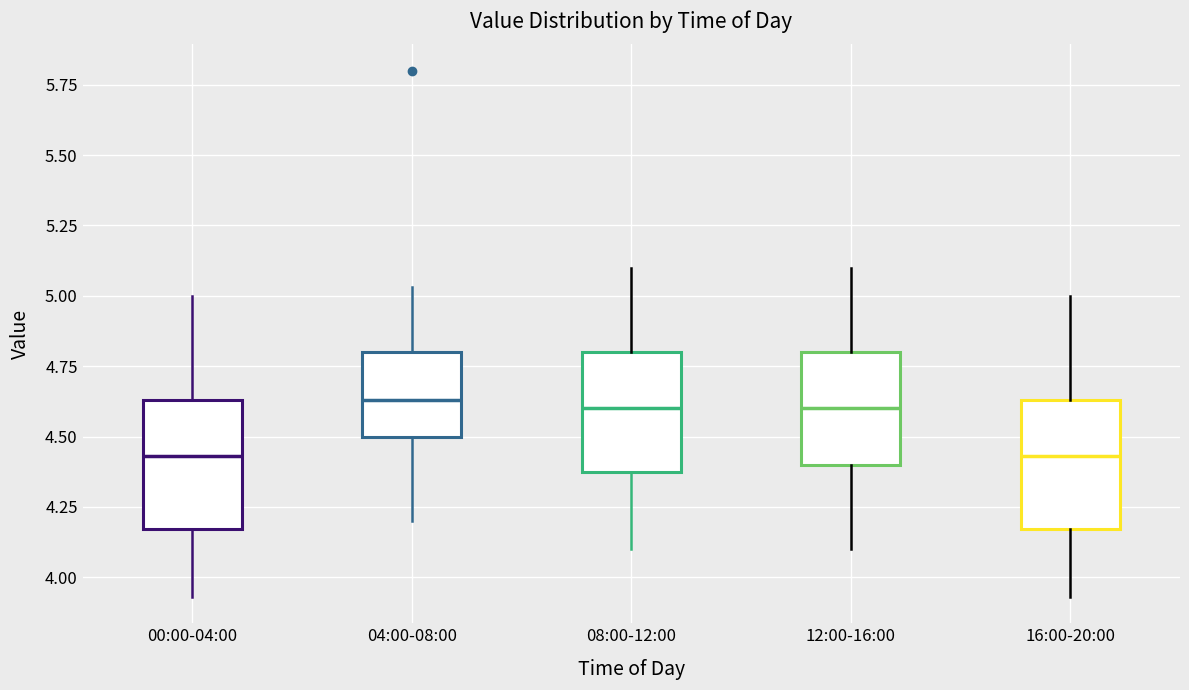

Reading left to right, transcribe this box plot: for each box, give where its median line is, the range the box spans, and where its two whiskers end, as read against the y-axis. The values are not printed on the chart, so give them approximately, as read against the axis.

00:00-04:00: median 4.45, box 4.15 to 4.65, whiskers 3.95 to 5.00
04:00-08:00: median 4.65, box 4.50 to 4.80, whiskers 4.20 to 5.05
08:00-12:00: median 4.60, box 4.40 to 4.80, whiskers 4.10 to 5.10
12:00-16:00: median 4.60, box 4.40 to 4.80, whiskers 4.10 to 5.10
16:00-20:00: median 4.45, box 4.15 to 4.65, whiskers 3.95 to 5.00